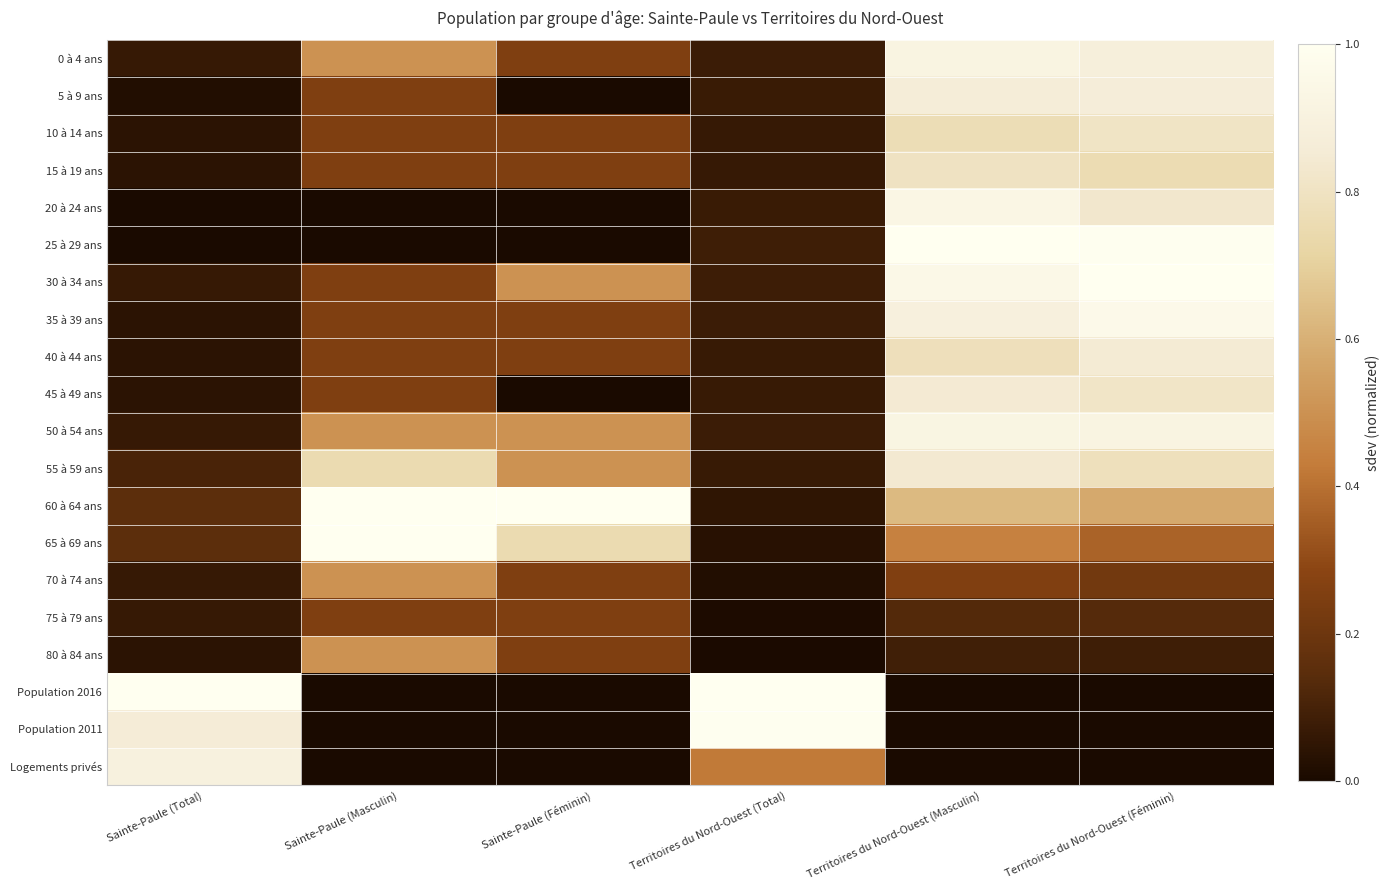

Rank the series at Sainte-Paule (Total) from highest to lowest value.

Population 2016, Logements privés, Population 2011, 60 à 64 ans, 65 à 69 ans, 55 à 59 ans, 0 à 4 ans, 30 à 34 ans, 50 à 54 ans, 70 à 74 ans, 75 à 79 ans, 10 à 14 ans, 15 à 19 ans, 35 à 39 ans, 40 à 44 ans, 45 à 49 ans, 80 à 84 ans, 5 à 9 ans, 20 à 24 ans, 25 à 29 ans